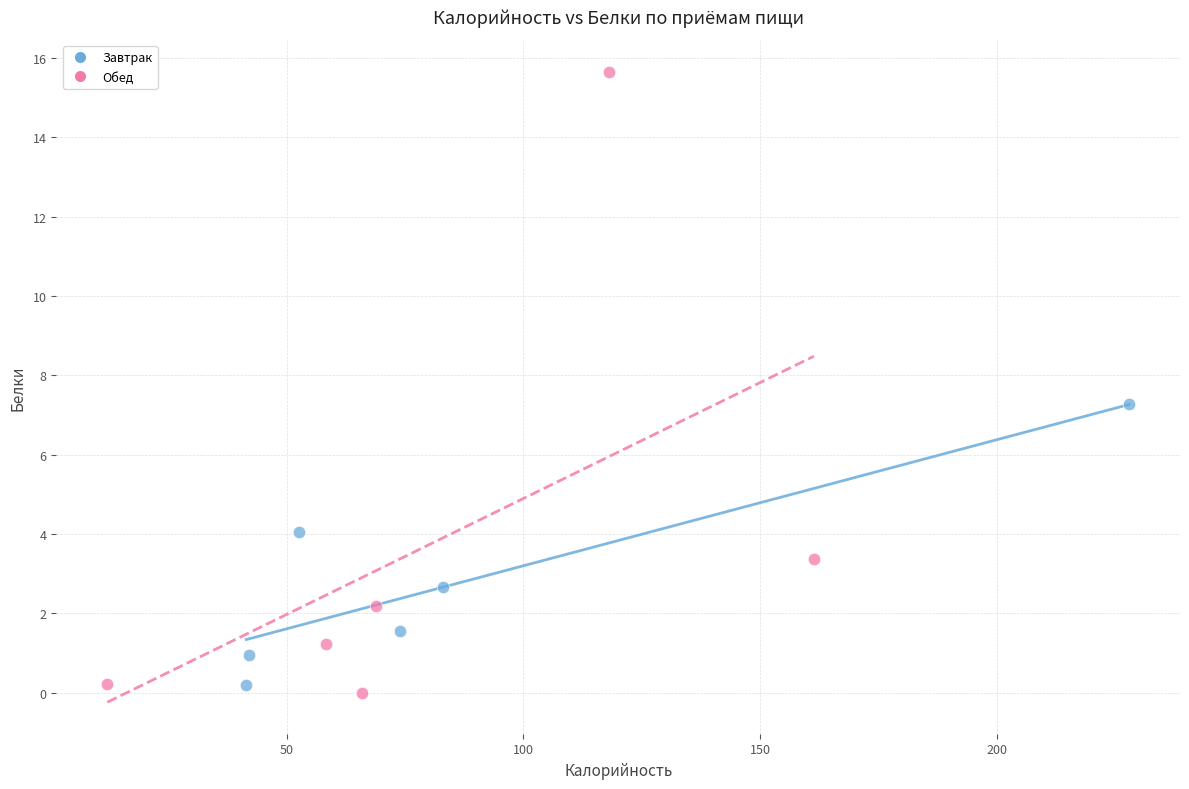

Which series contains the highest Y value?

Обед